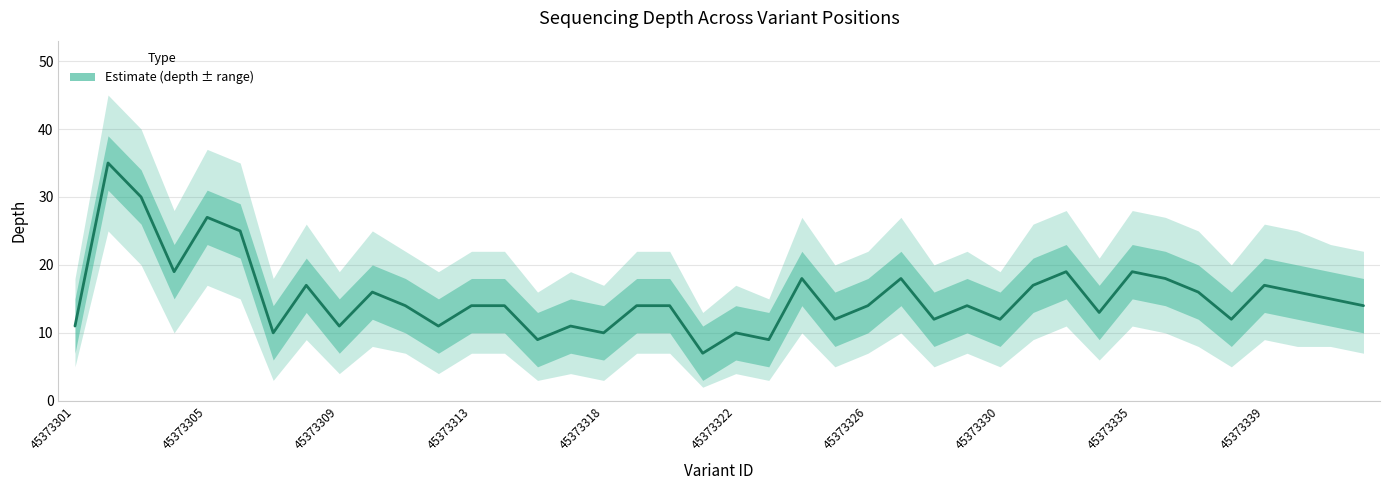

How many interior local valleys does the depth_upper series have?

13